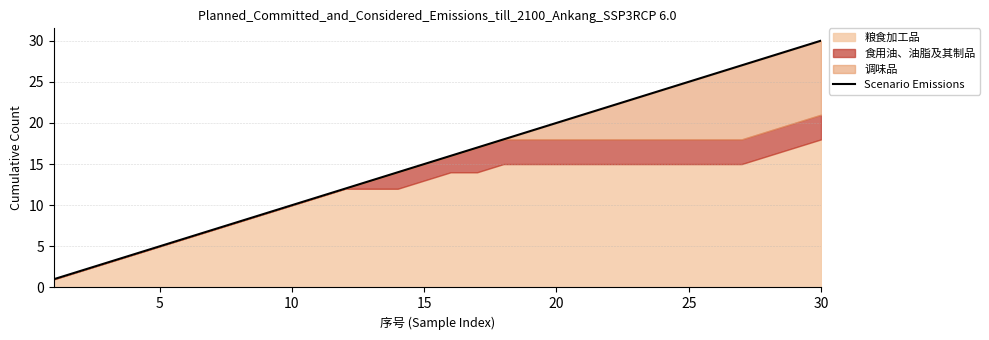

How many lines are shown in the chart?

1